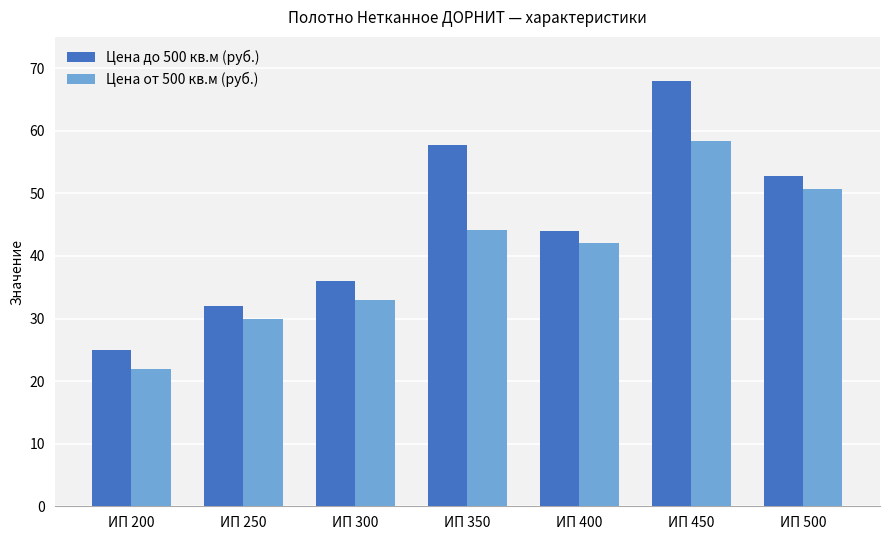

Which category has the lowest value across all series?

ИП 200